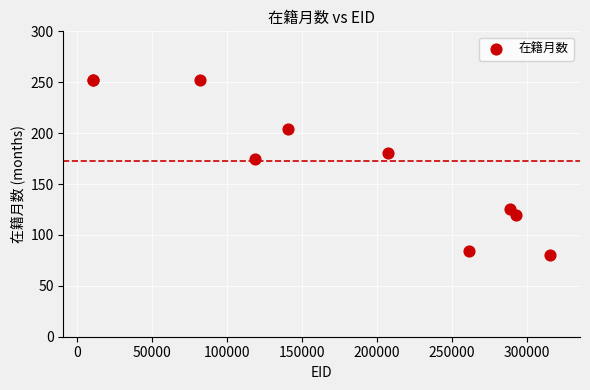

What Y value in the scatter plot is closest to 166?

175